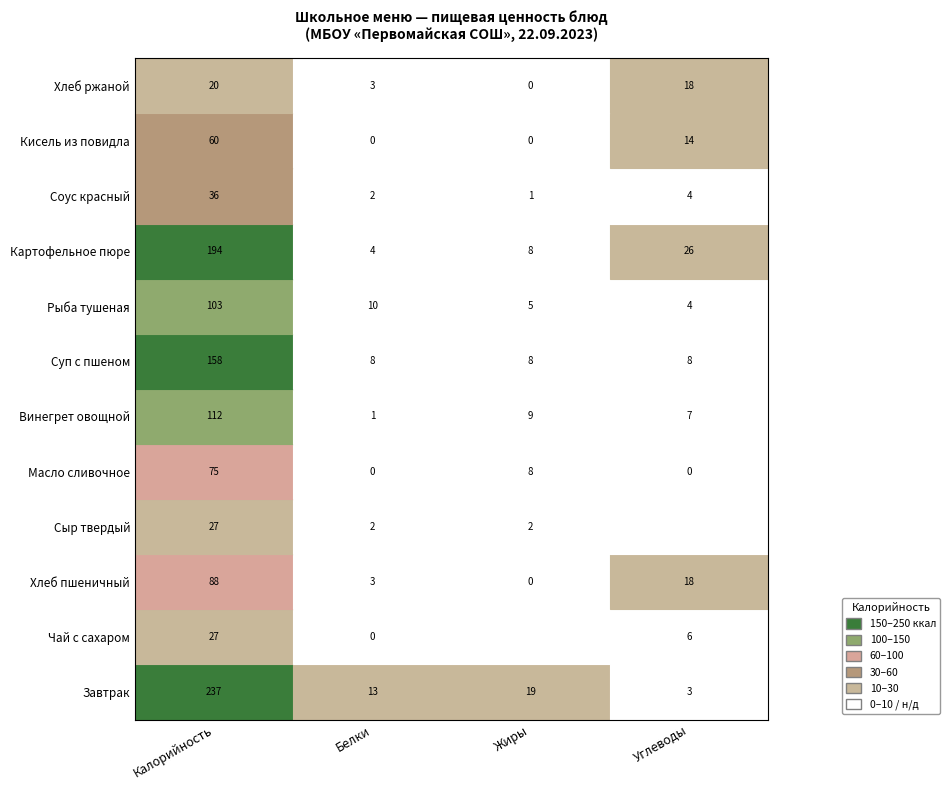

At which label does Соус красный first exceed 4?

Калорийность